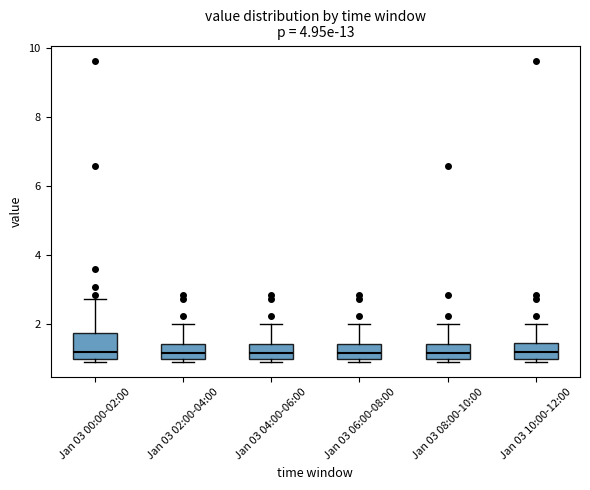

Where is the upper edge of the box for Jan 03 00:00-02:00 on the y-axis? The values are not printed on the chart, so give them approximately, as read against the axis.

1.8